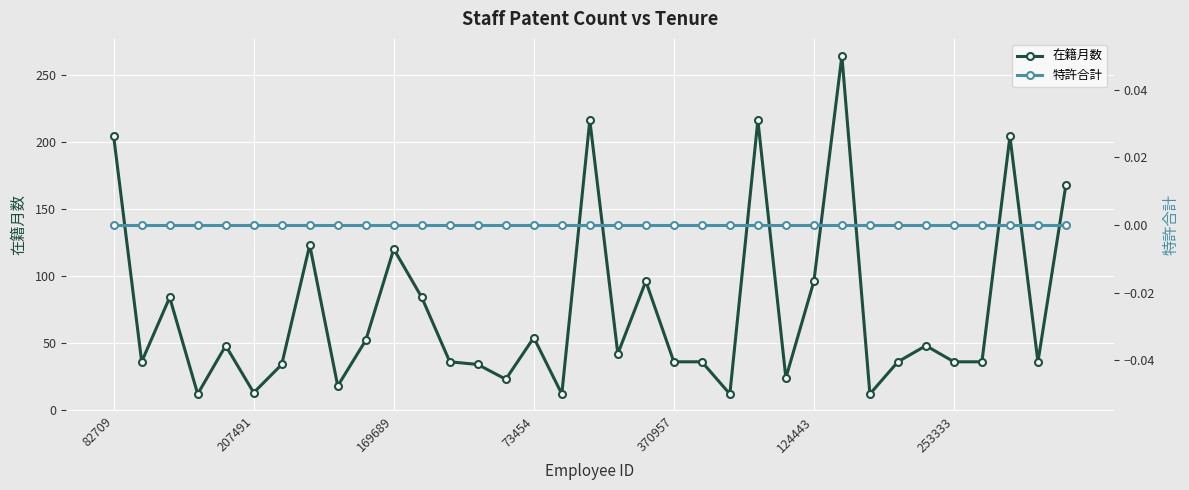

How many lines are shown in the chart?

2